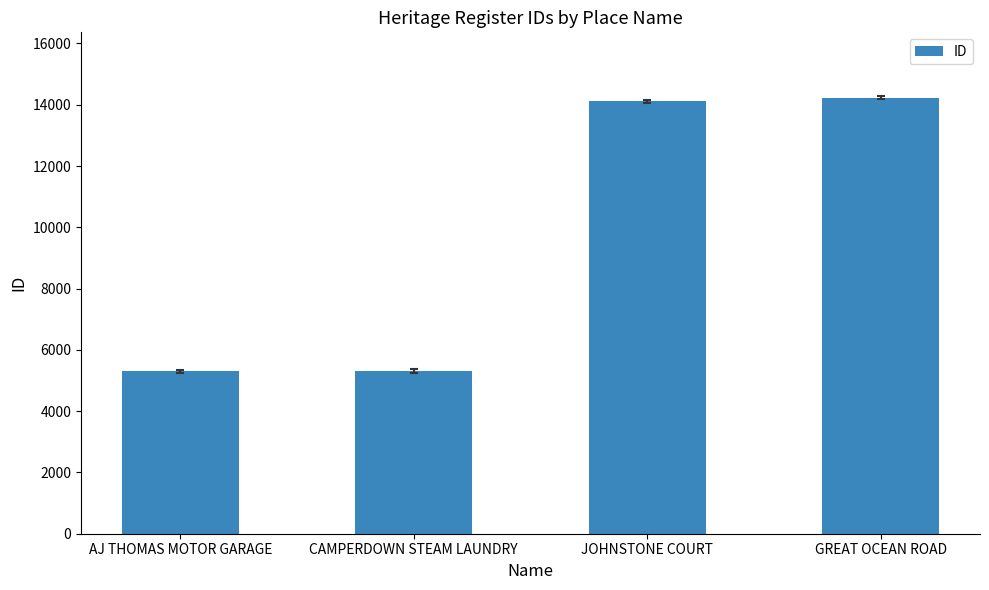

What is the change in value from AJ THOMAS MOTOR GARAGE to GREAT OCEAN ROAD?

+8931